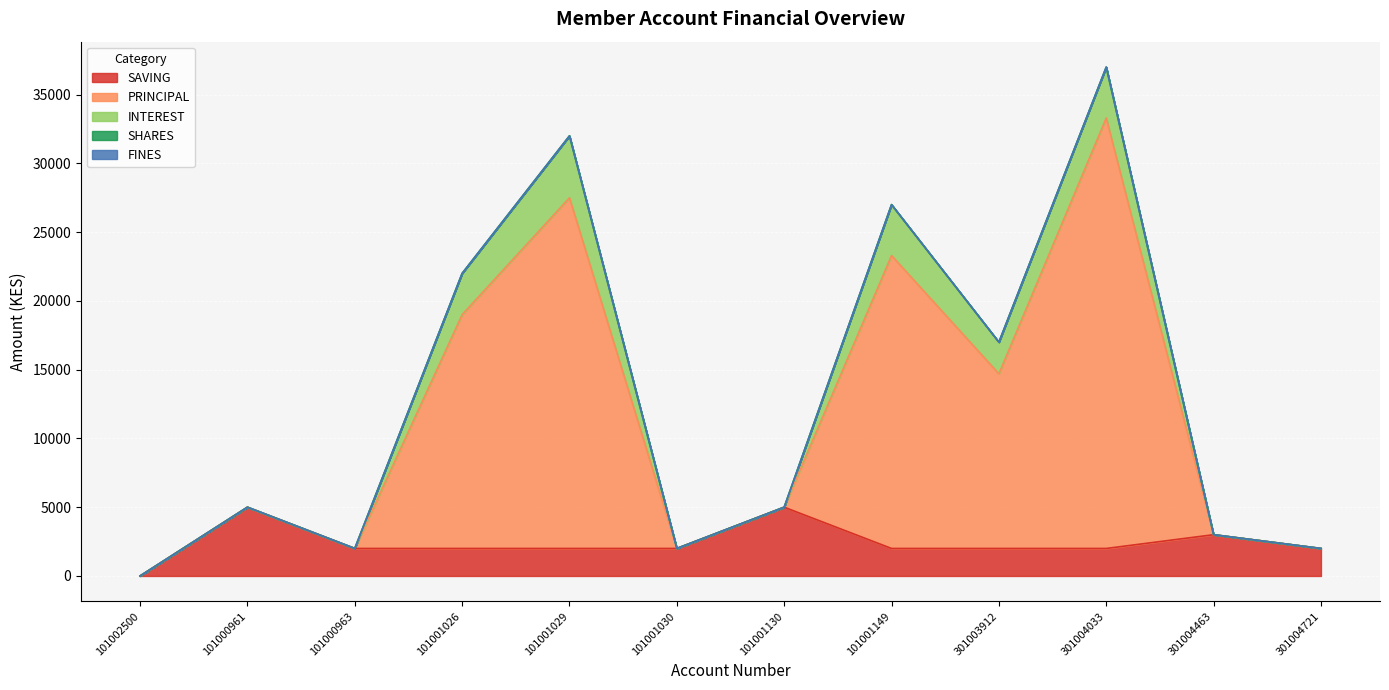

Reading right to left, transcribe all the data shown in this chart.

SAVING: 2000	3000	2000	2000	2000	5000	2000	2000	2000	2000	5000	0
PRINCIPAL: 0	0	31300	12700	21300	0	0	25500	17000	0	0	0
INTEREST: 0	0	3700	2300	3700	0	0	4500	3000	0	0	0
SHARES: 0	0	0	0	0	0	0	0	0	0	0	0
FINES: 0	0	0	0	0	0	0	0	0	0	0	0